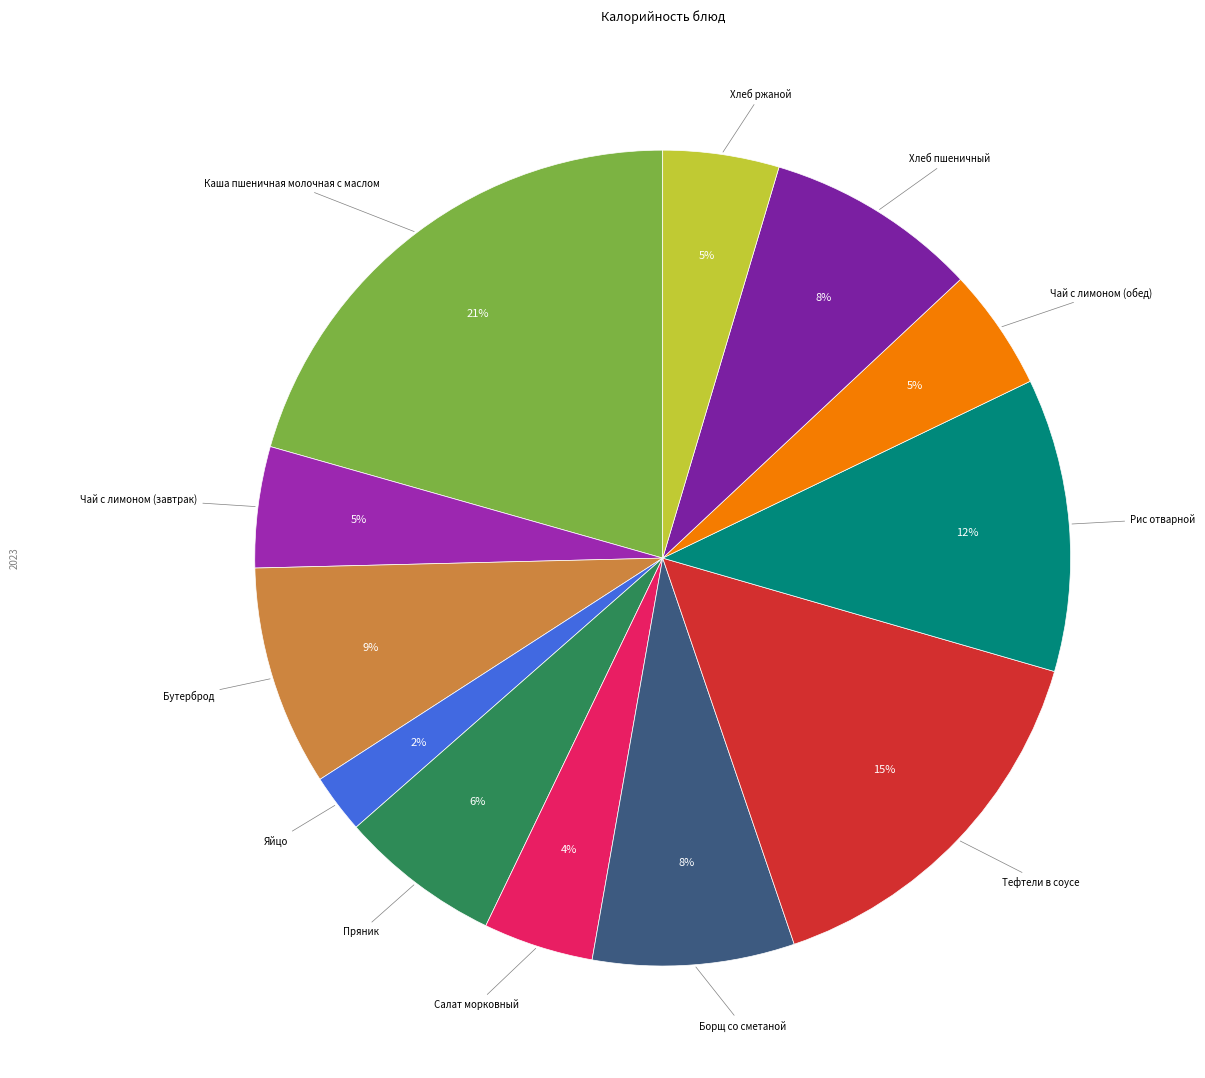

How many segments does this pie chart have?

12